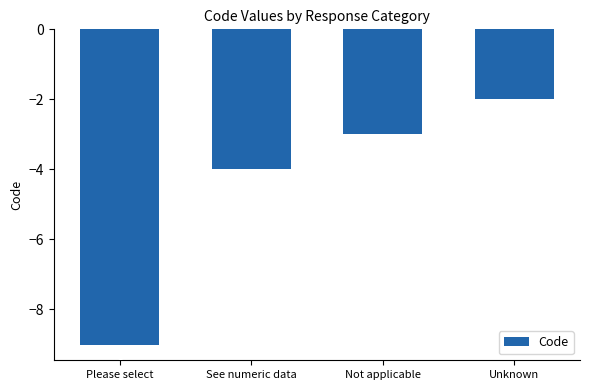

What is the average value?

-4